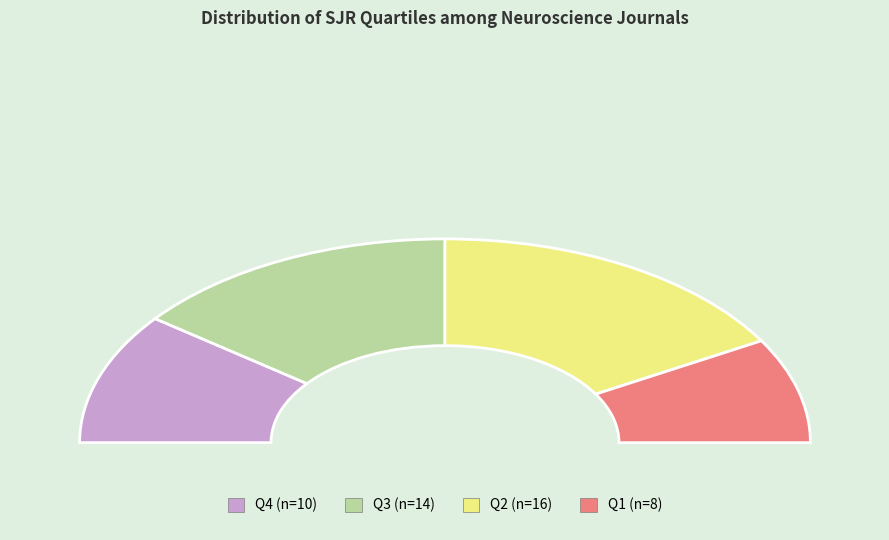

The Q4 slice represents 21% of the pie. True or false?

True